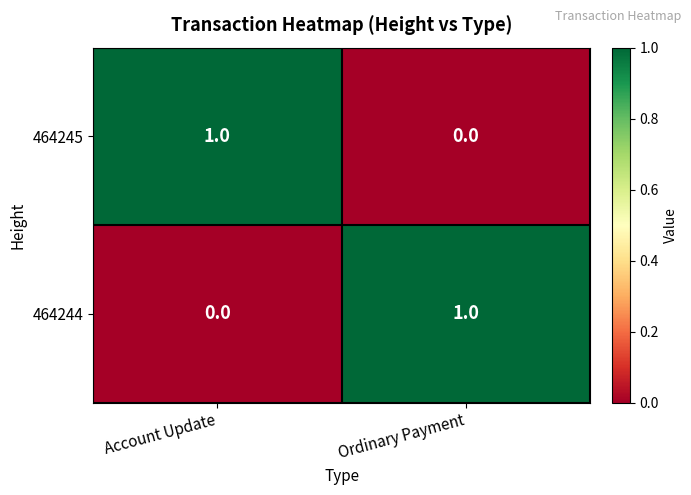

Is it true that 464245 equals 2 at Account Update?

False